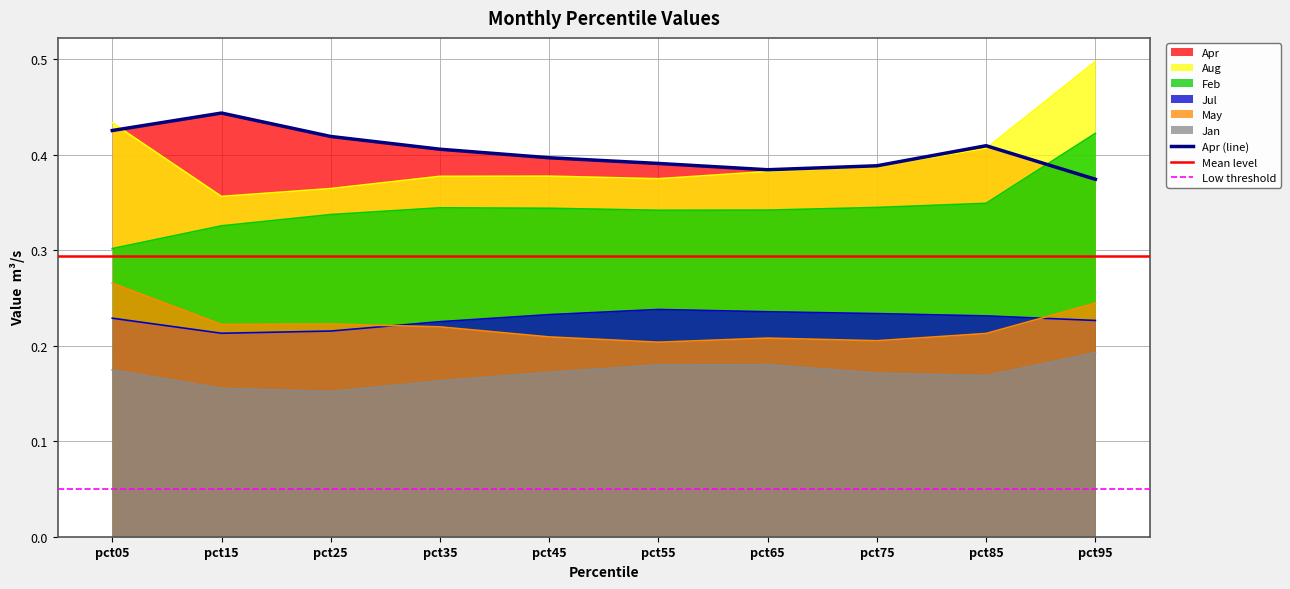

Which series changed the most between pct45 and pct95?

Aug